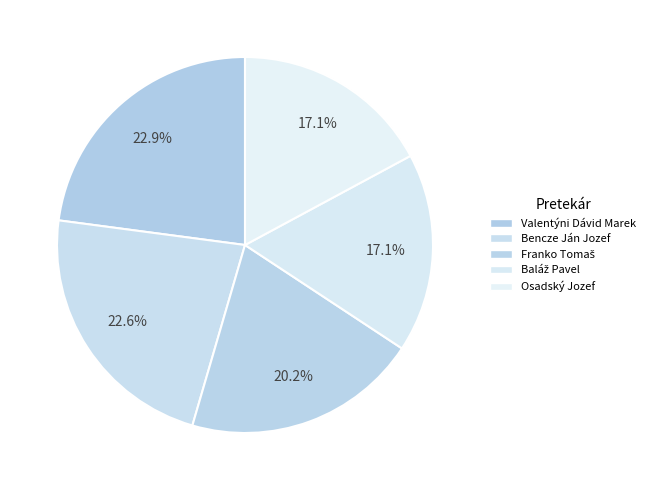

How many slices are in this pie chart?

5